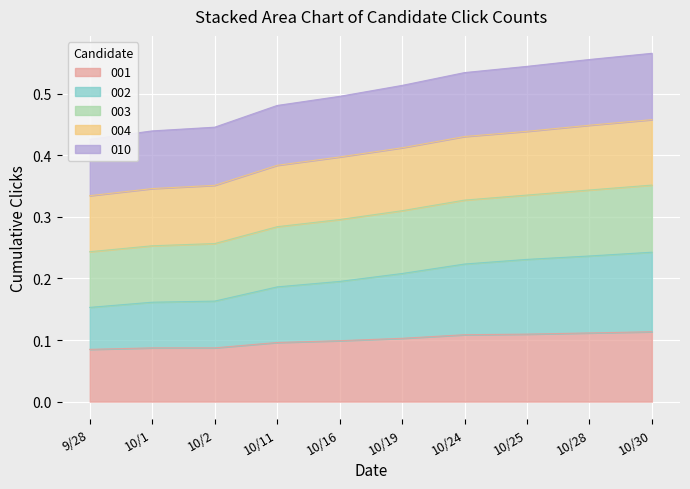

The 001 series shows 0.1 at 10/19. True or false?

True